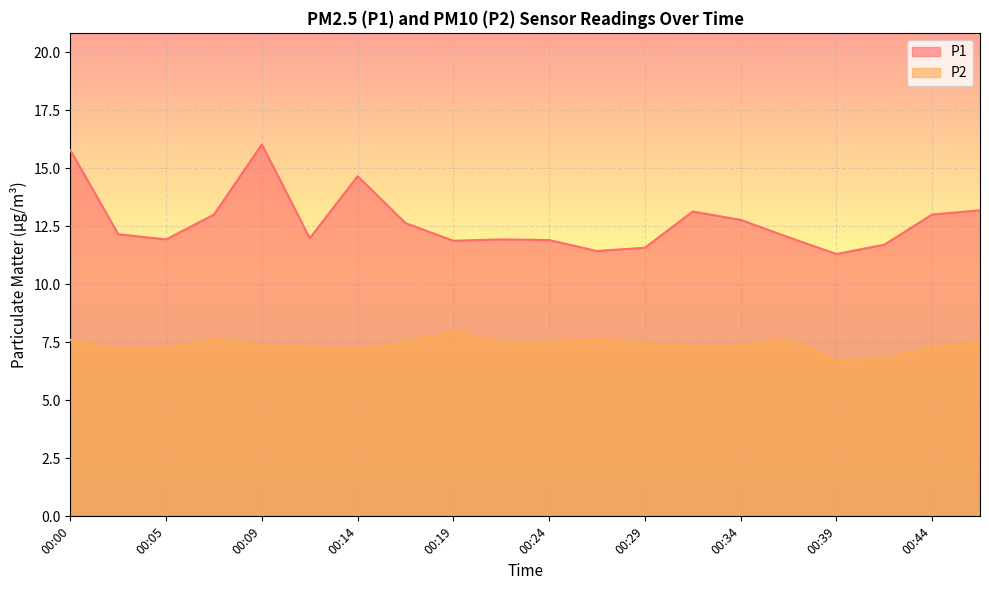

True or false: P2 has more than 1 points higher than both neighbors.

True